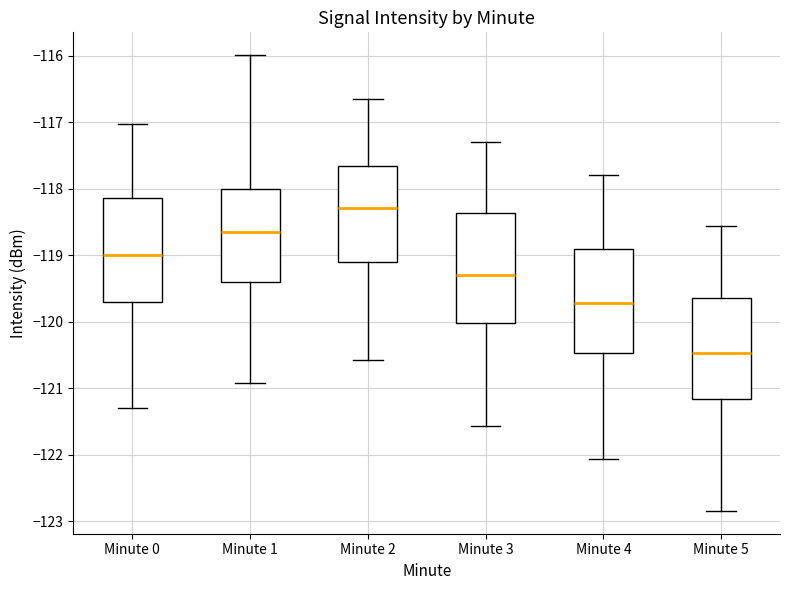

Where is the lower edge of the box for Minute 2 on the y-axis? The values are not printed on the chart, so give them approximately, as read against the axis.

-119.1